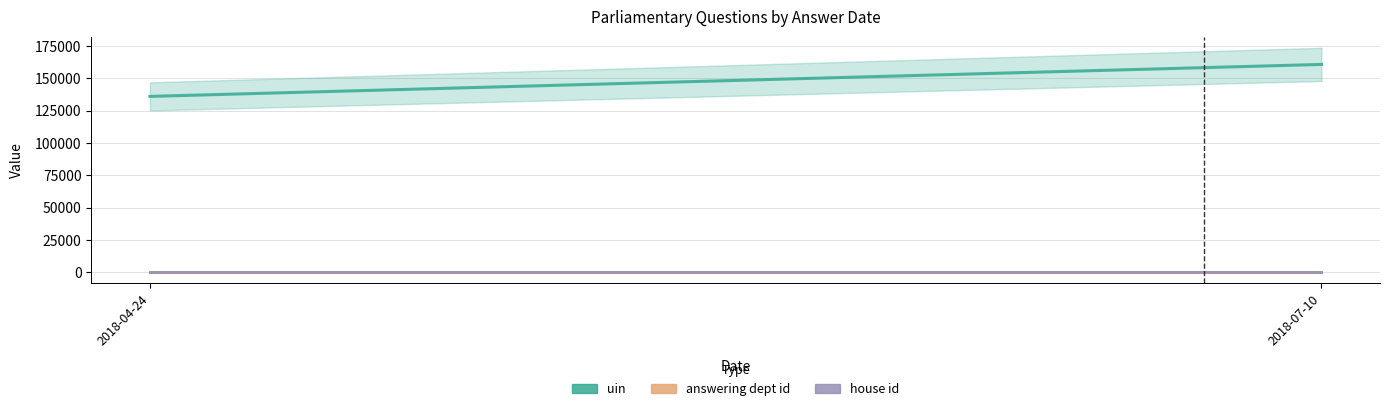

Which label corresponds to the largest value in the chart?

2018-07-10